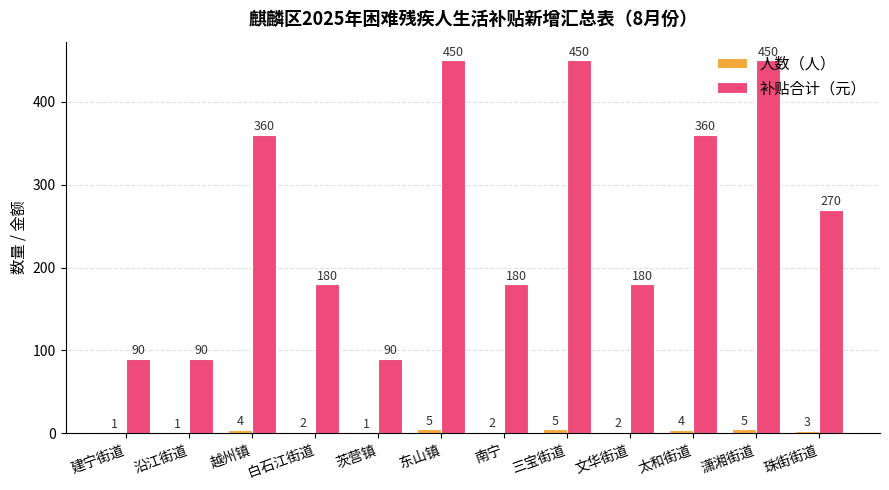

Between 沿江街道 and 白石江街道, which series saw the biggest shift?

补贴合计（元）